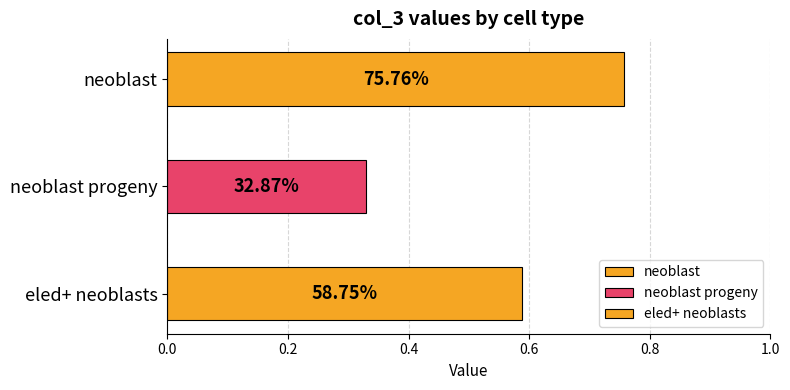

Rank the categories by value from lowest to highest.

neoblast progeny, eled+ neoblasts, neoblast